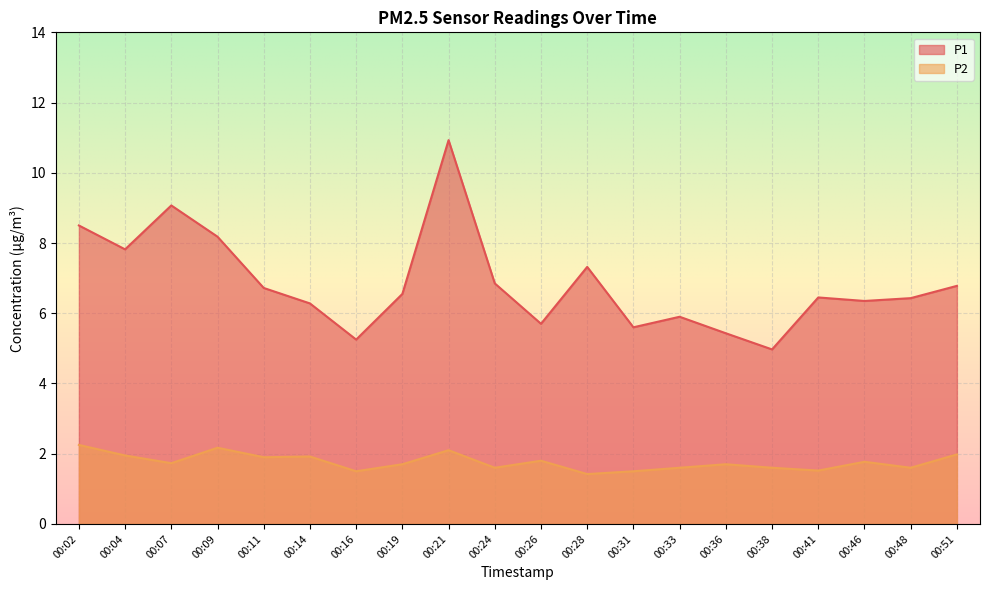

What is the maximum value for P2?

2.2